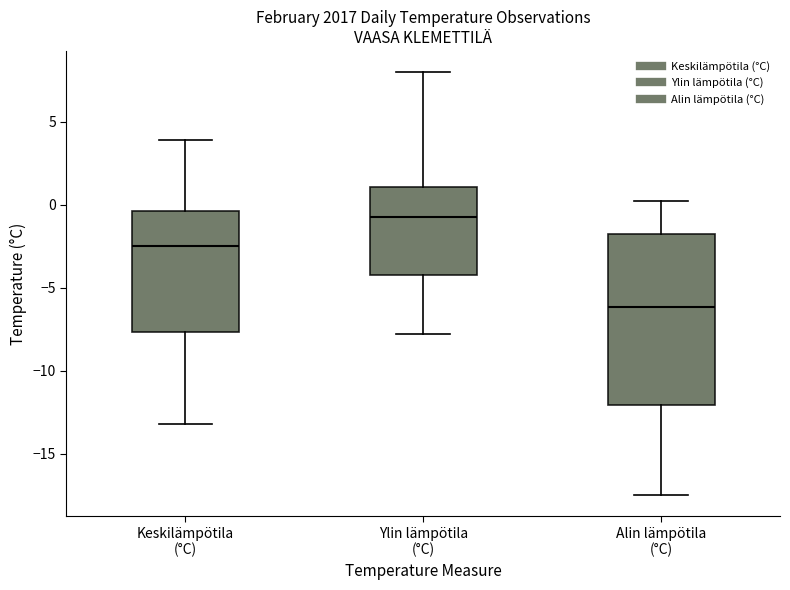

Where does the lower whisker of the box for Alin lämpötila (°C) end on the y-axis? The values are not printed on the chart, so give them approximately, as read against the axis.

-17.5